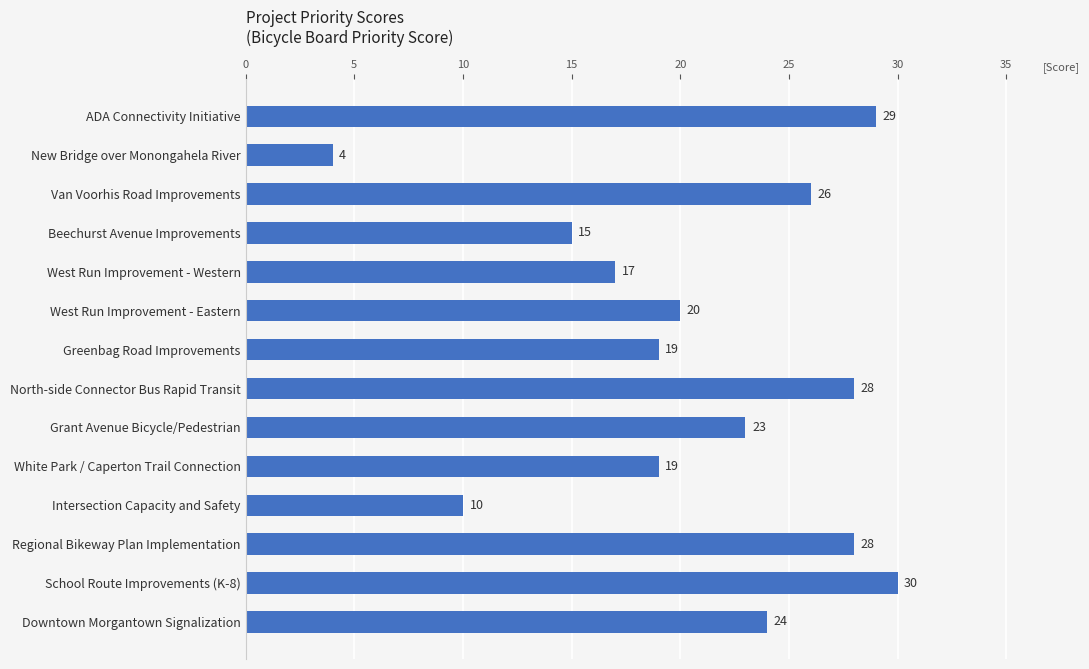

What is the change in value from New Bridge over Monongahela River to Downtown Morgantown Signalization?

+20